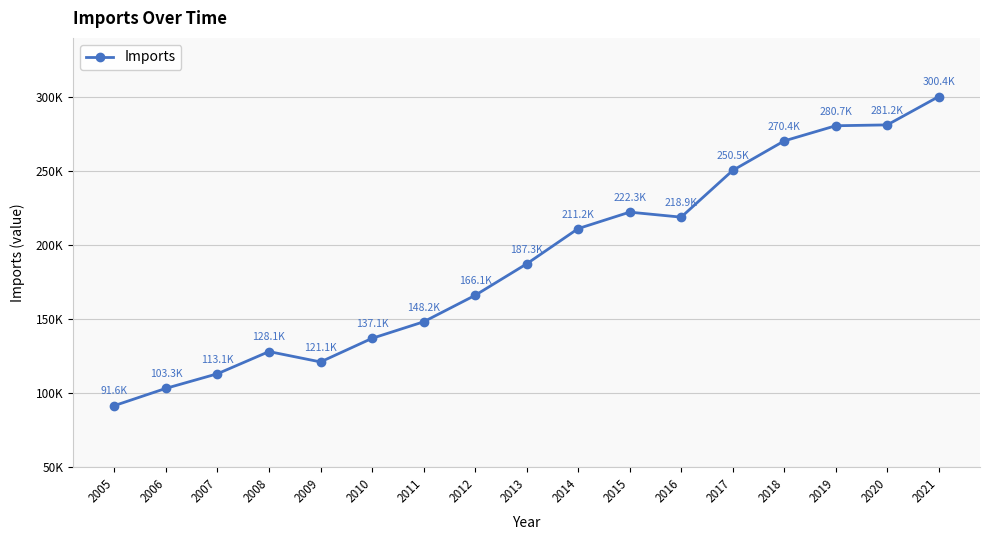

What is the ratio of the value at 2008 to the value at 2005?

1.4